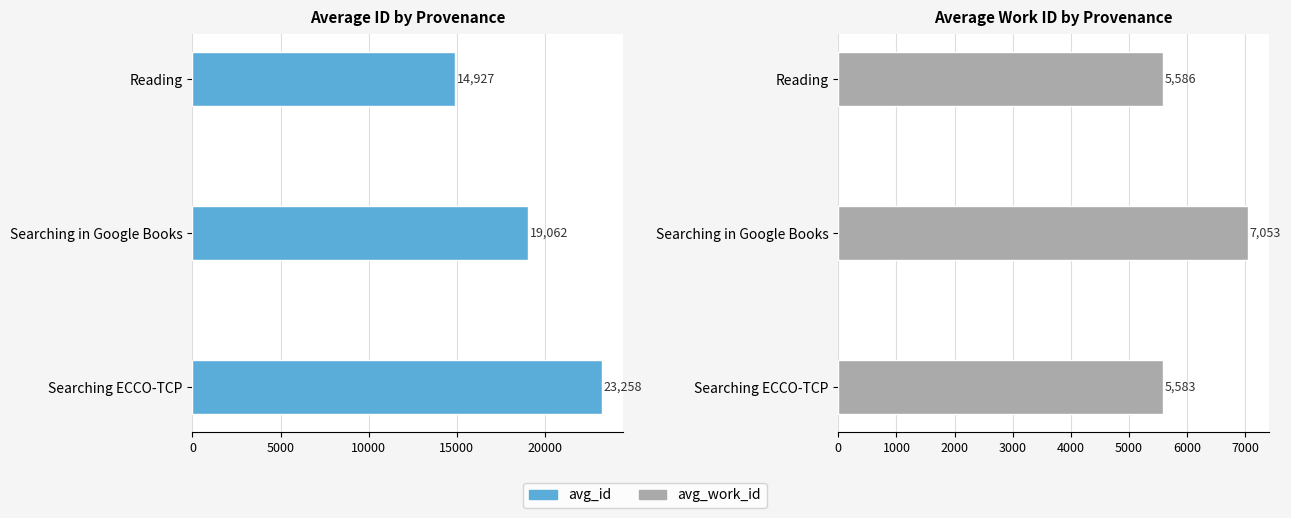

Between Searching ECCO-TCP and Reading, which is larger?

Searching ECCO-TCP